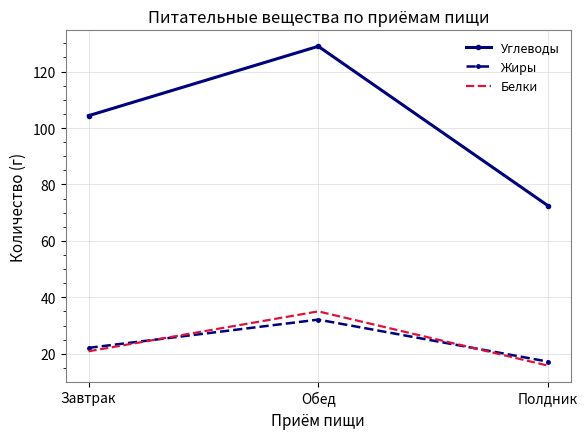

Rank the categories by Углеводы value from lowest to highest.

Полдник, Завтрак, Обед